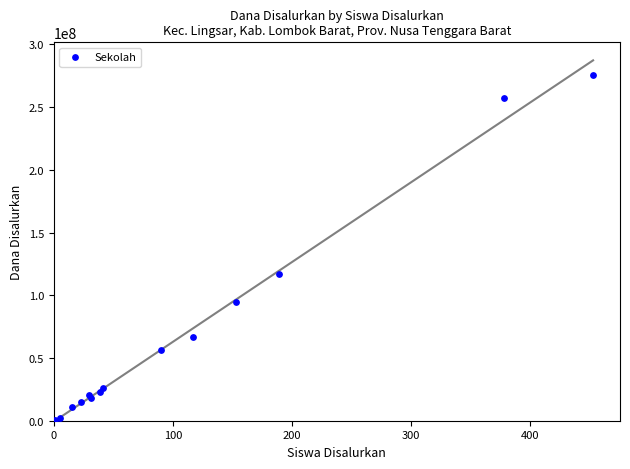

What Y value in the scatter plot is closest to 138187500?

117000000